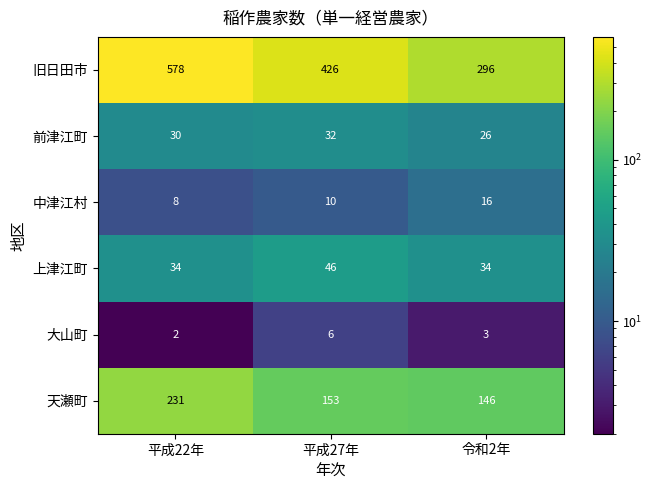

Reading right to left, extract all data points from this chart.

旧日田市: 296	426	578
前津江町: 26	32	30
中津江村: 16	10	8
上津江町: 34	46	34
大山町: 3	6	2
天瀬町: 146	153	231